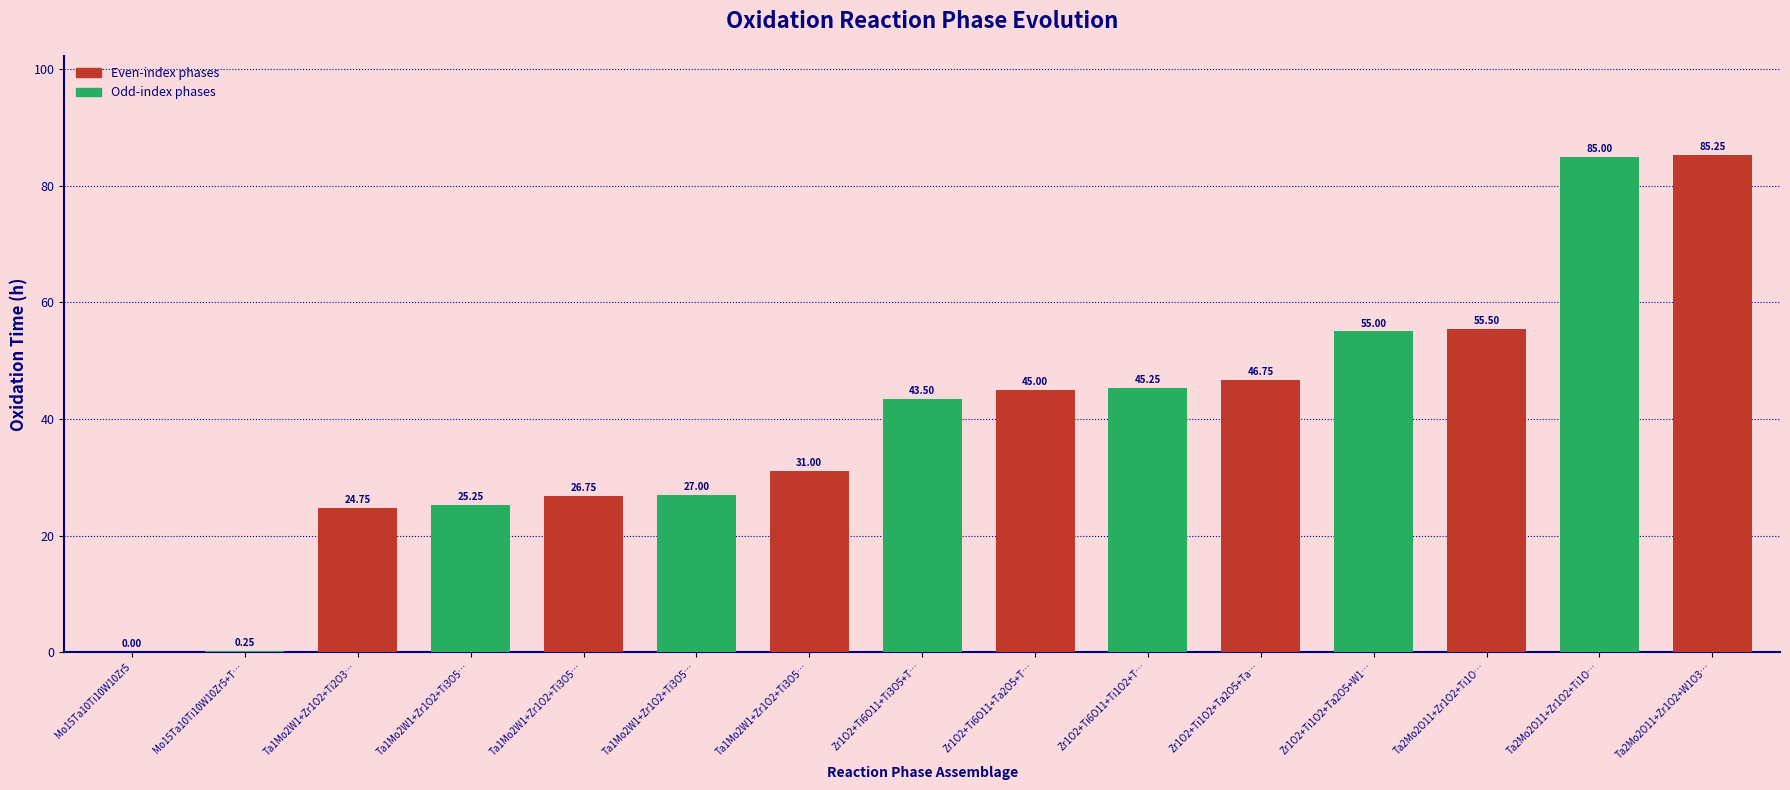

What is the sum of all values?

596.2